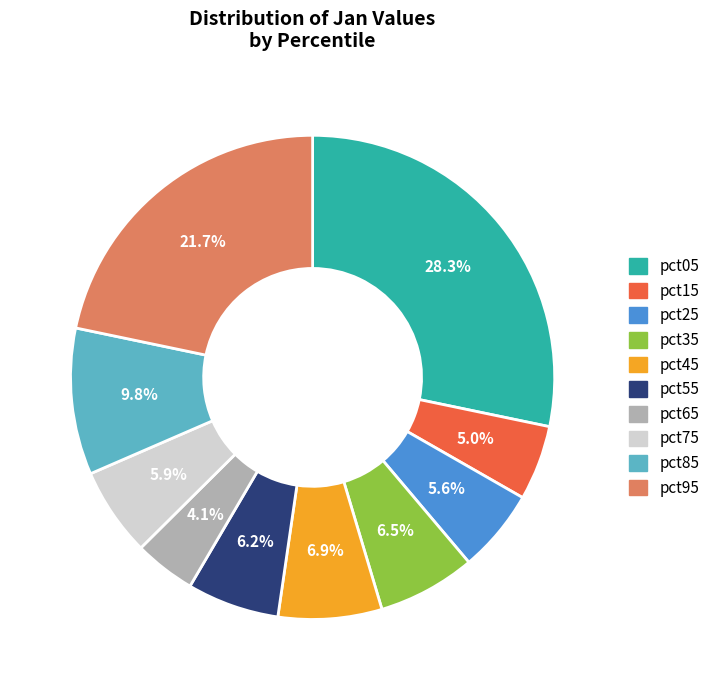

Does pct65 represent more than half of the total?

No